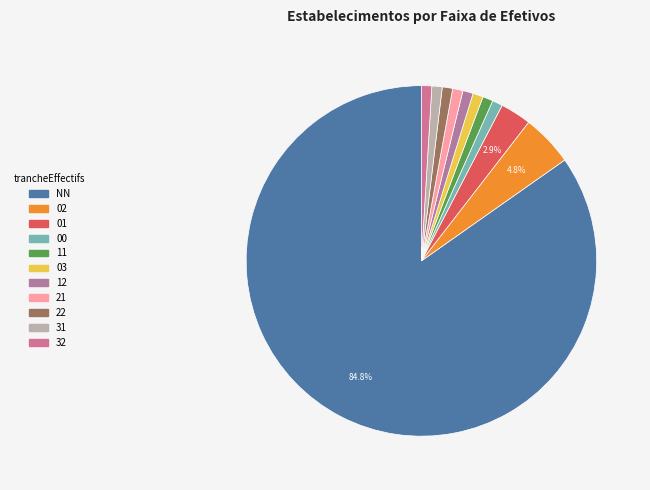

What percentage is the 12 slice, to the nearest percent?

1%